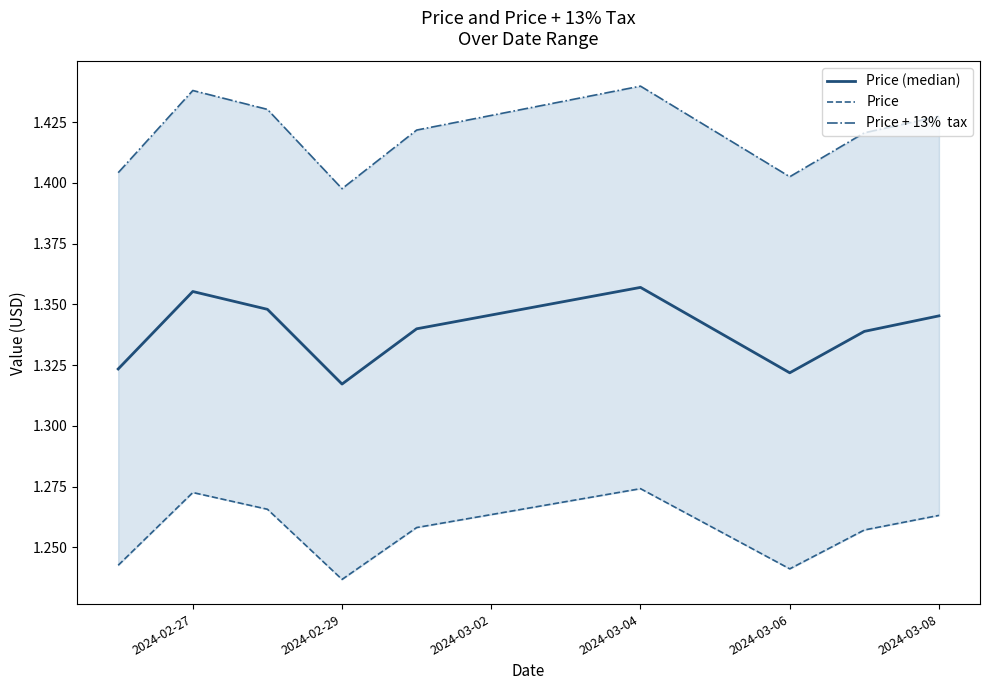

Count the Price (median) values in the range 1 to 2.

9